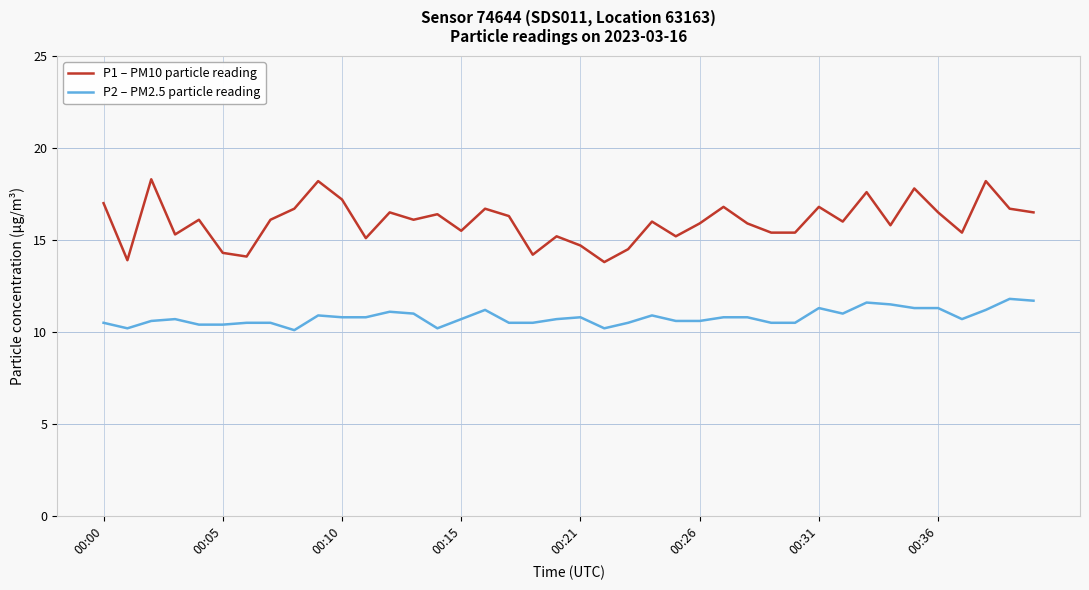

Which series has the largest total across all categories?

P1 – PM10 particle reading